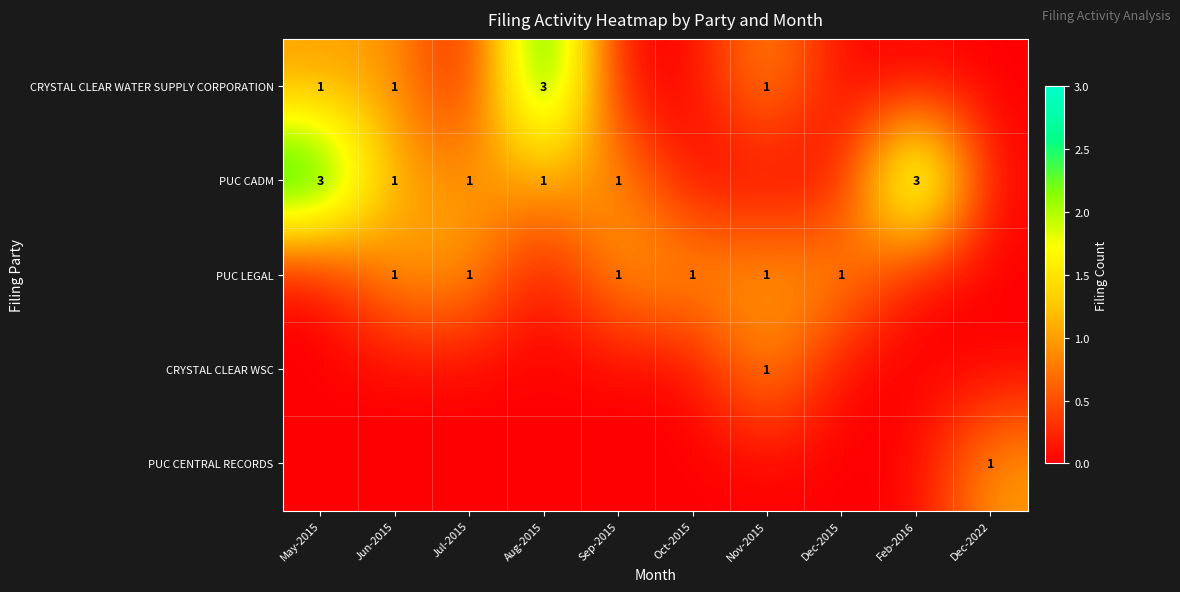

The value of PUC CADM at Feb-2016 is 3. True or false?

True